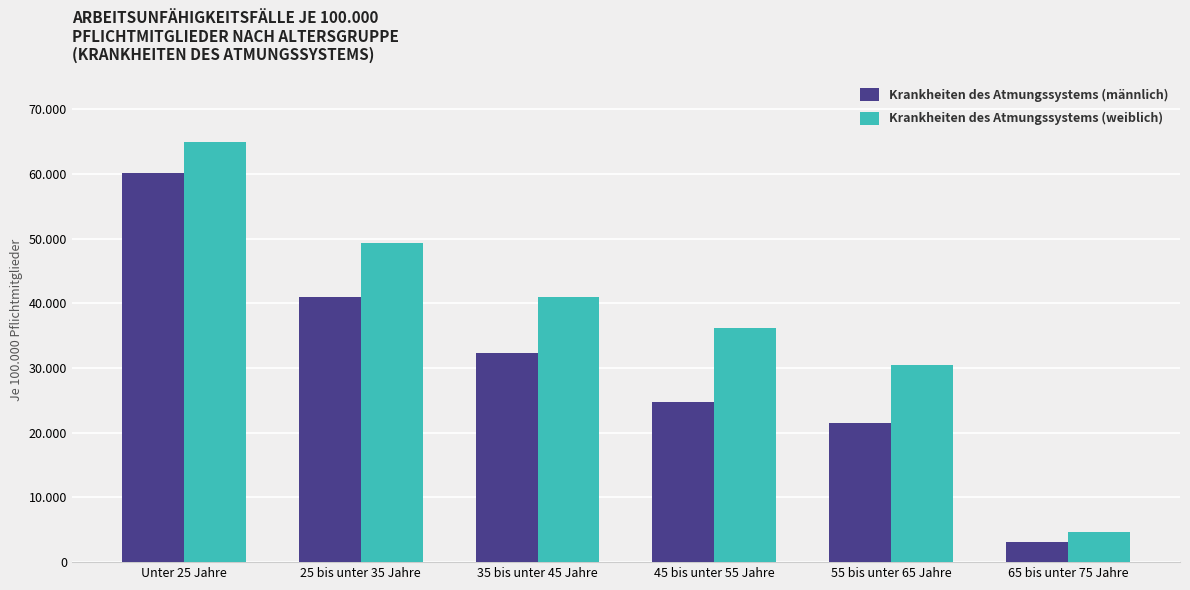

What is the spread (max minus min) of values at Unter 25 Jahre?

4769.5